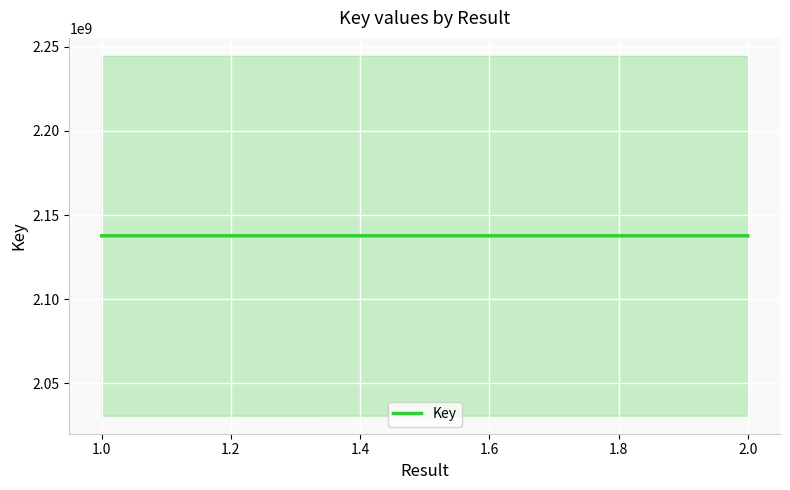

The chart shows a value of 1459122920 at 2.0. True or false?

False